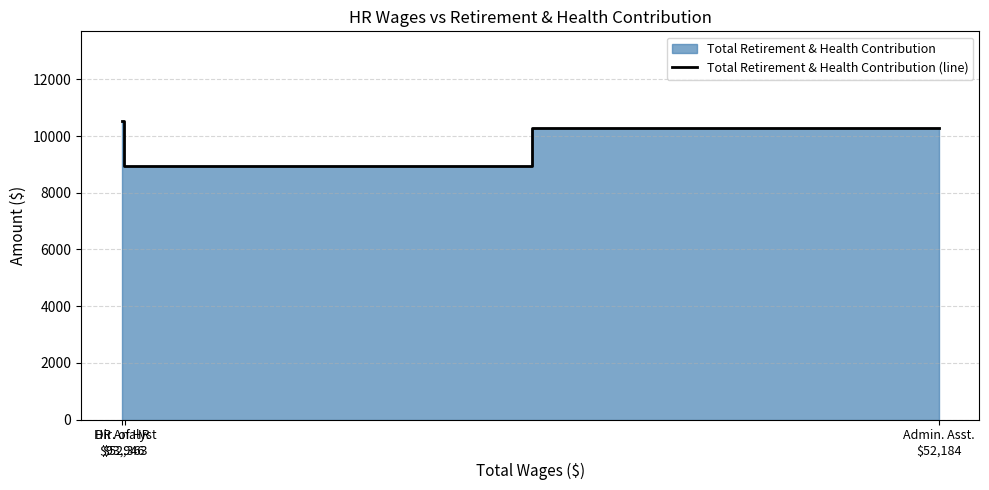

Which label corresponds to the largest value in the chart?

Dir. of HR
$93,946